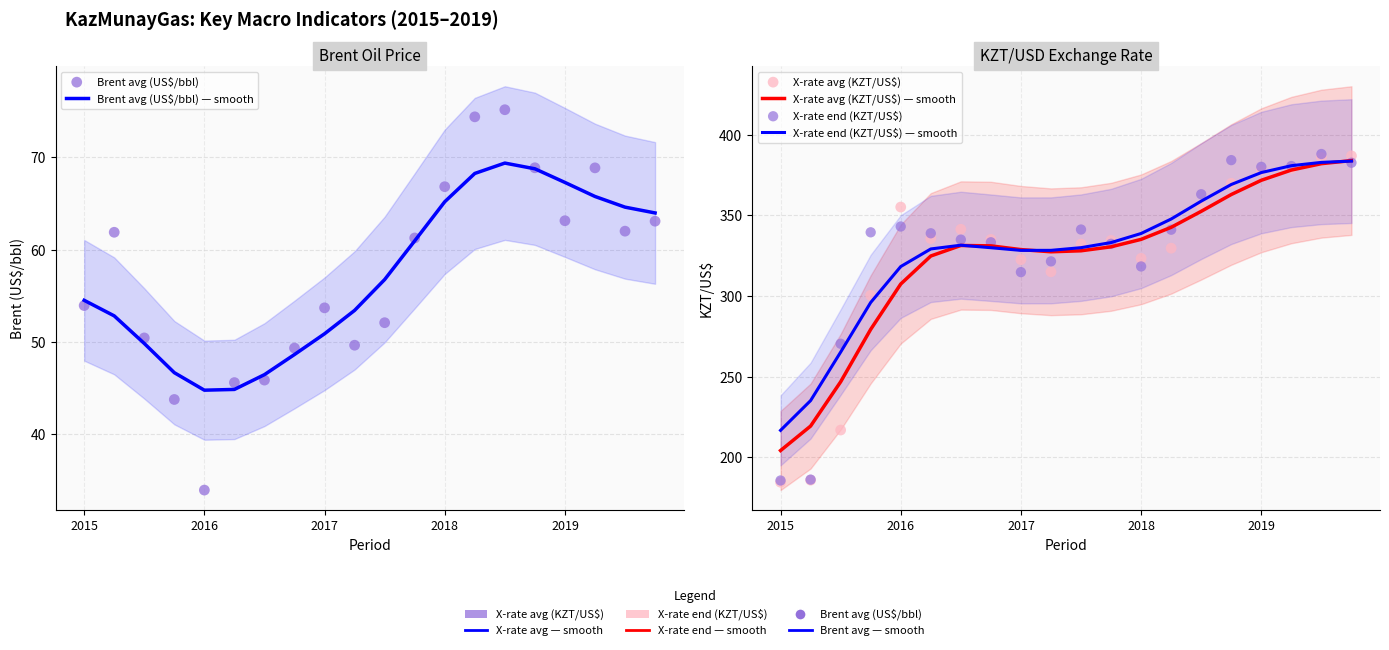

At how many categories does at least one series exceed 67?

20